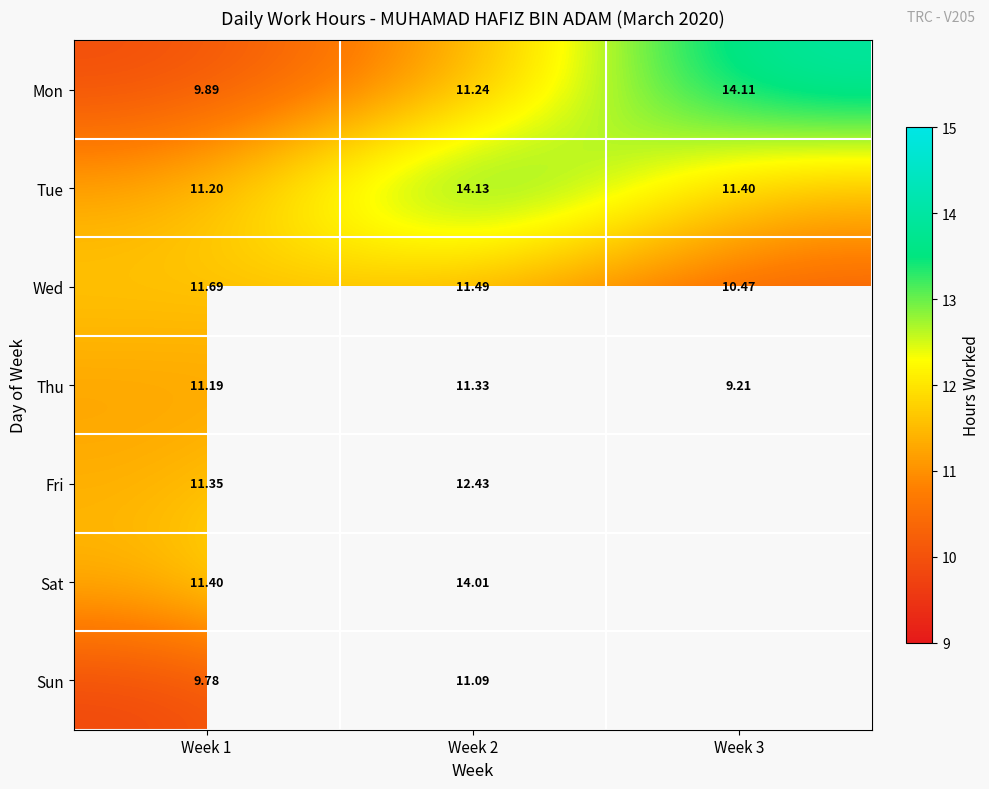

Is it true that Wed equals 11.5 at Week 2?

True